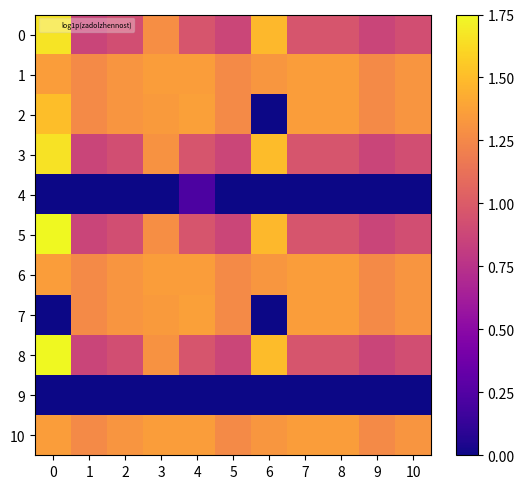

List the series in order of their peak value, lowest first.

9, 4, 1, 6, 10, 7, 2, 3, 0, 5, 8